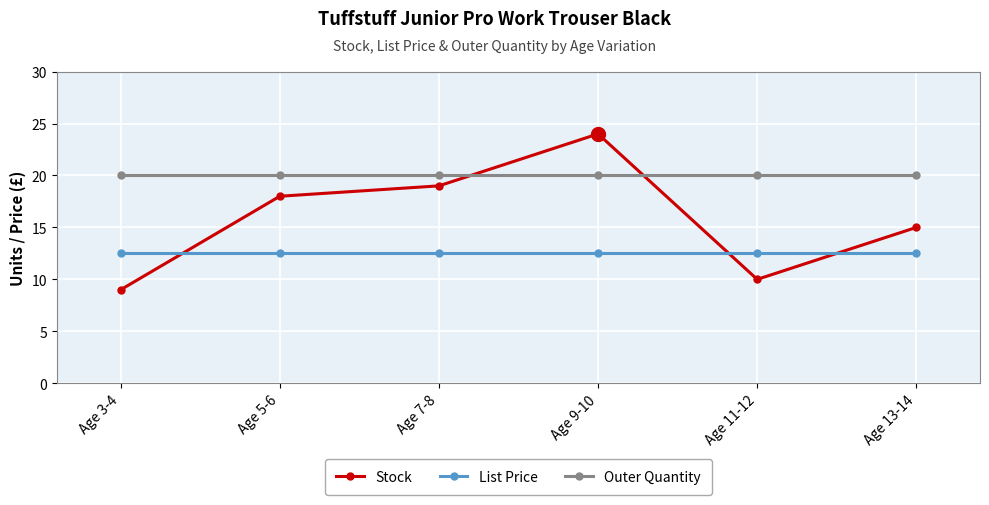

List the series in order of their peak value, highest first.

Stock, Outer Quantity, List Price